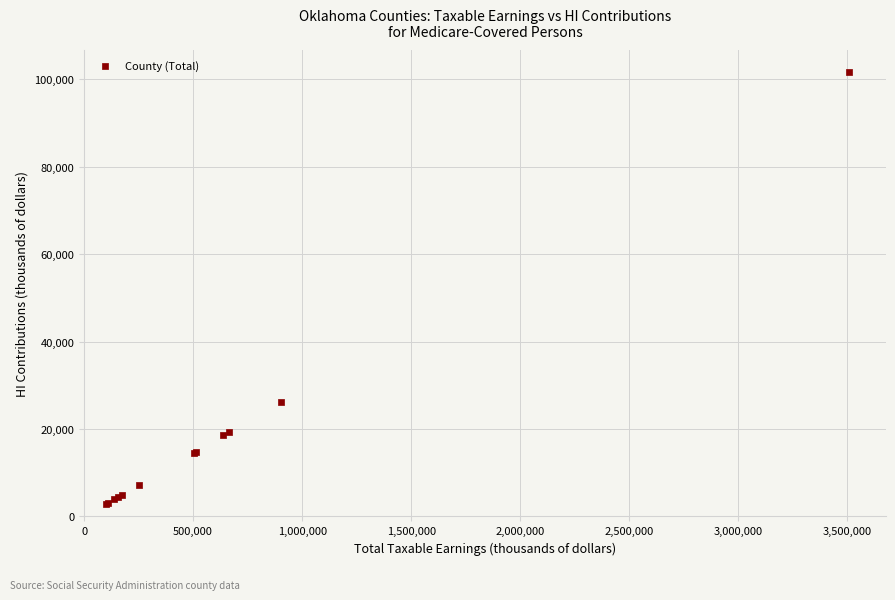

What Y value in the scatter plot is closest to 52292?

26130